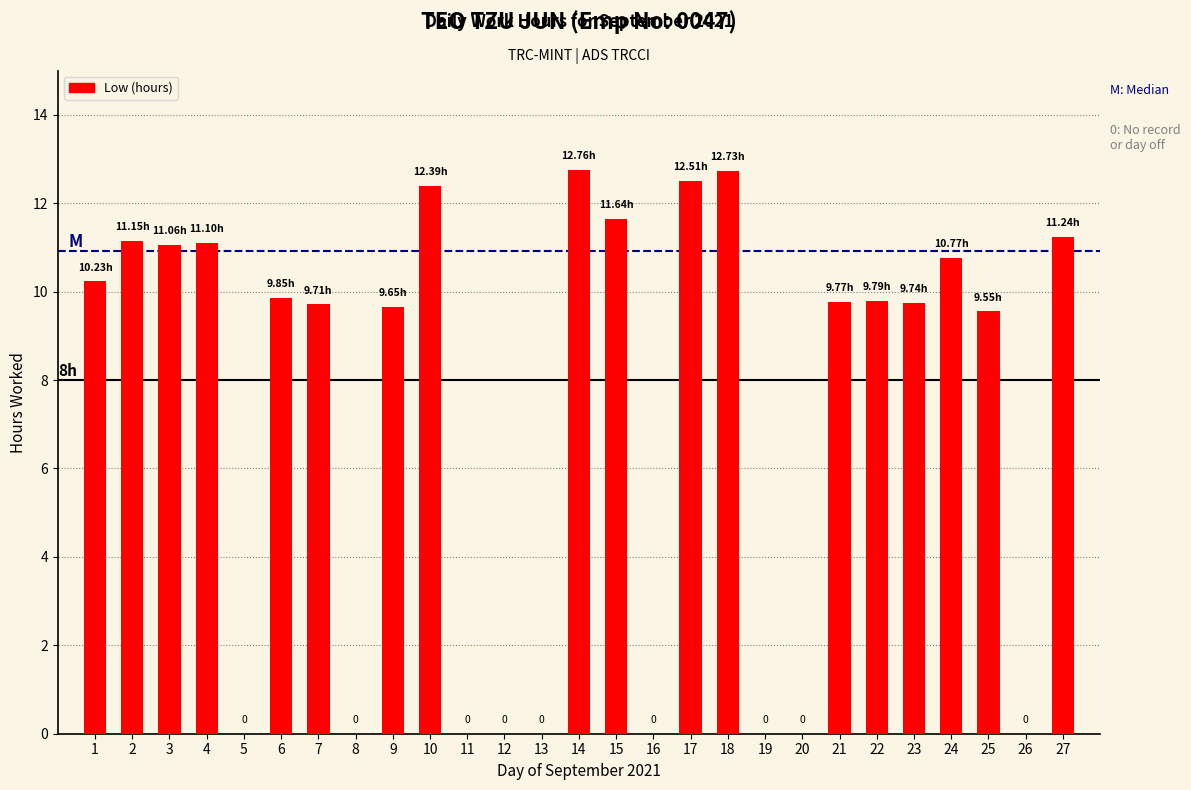

True or false: the data shows -7.1 at 8.

False